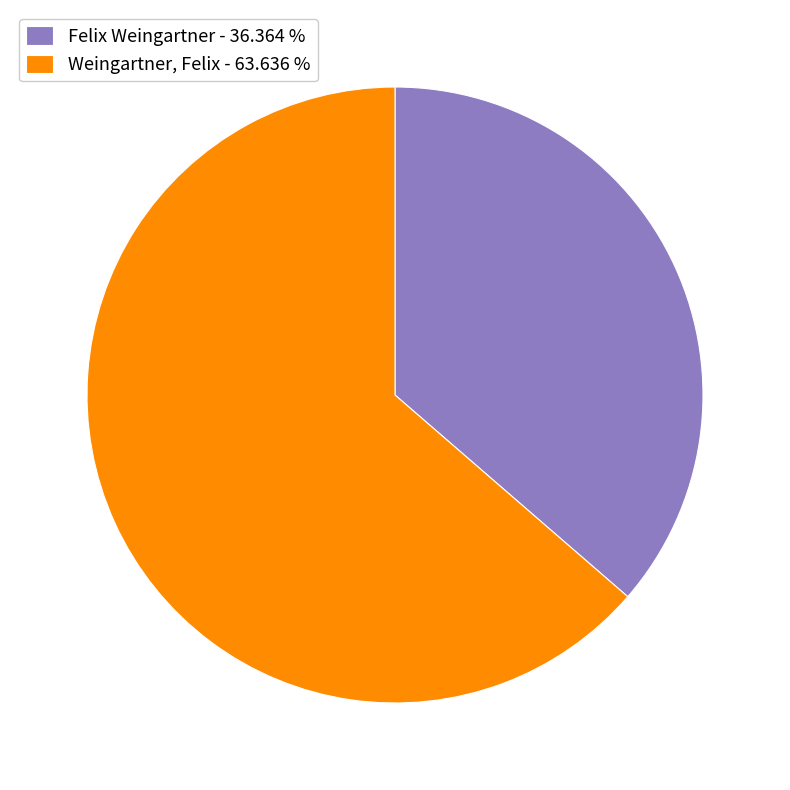

Which slice is the smallest?

Felix Weingartner